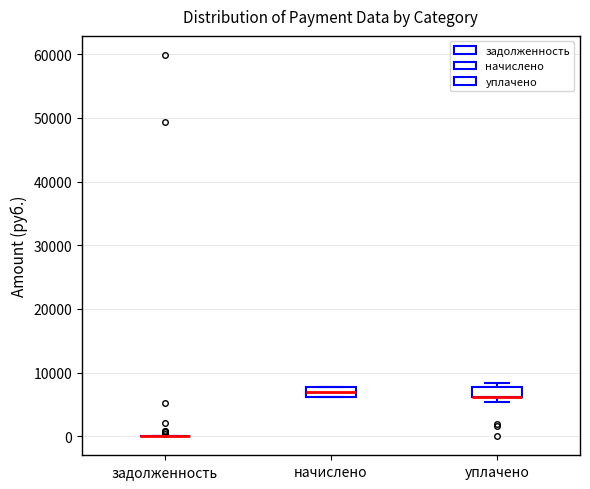

Reading left to right, read every box against the y-axis: the position of its median line, the range the box covers, and the ends of its whiskers. The values are not printed on the chart, so give them approximately, as read against the axis.

задолженность: box collapsed to a line at 0, whiskers 0 to 0
начислено: median 7000, box 6000 to 8000, whiskers 6000 to 8000
уплачено: median 6000 (drawn on the box's lower edge), box 6000 to 8000, whiskers 5000 to 8000 (just above the box's upper edge)